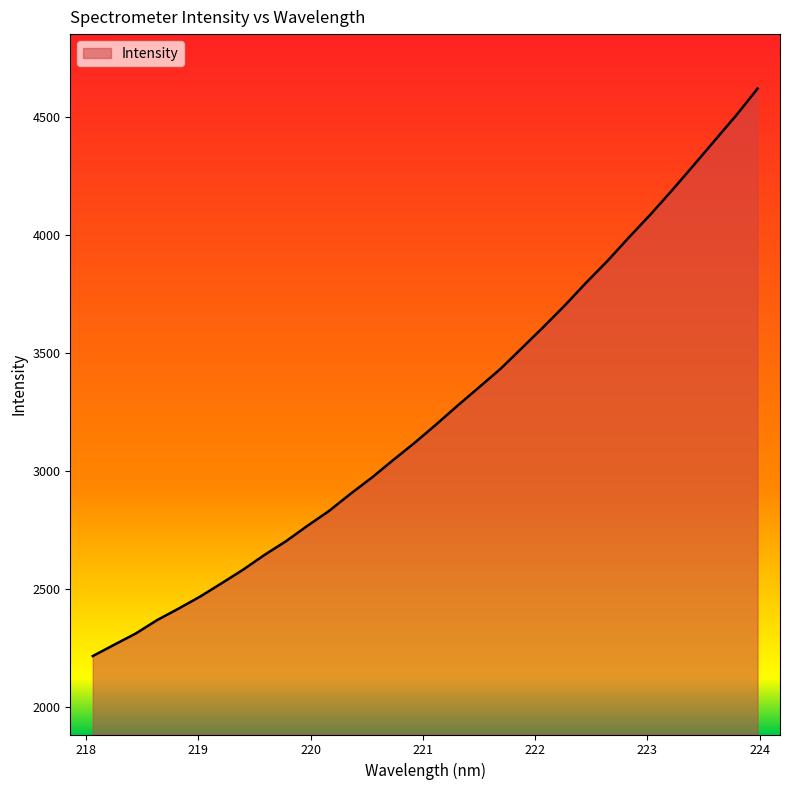

What is the maximum value shown in the chart?

4619.9